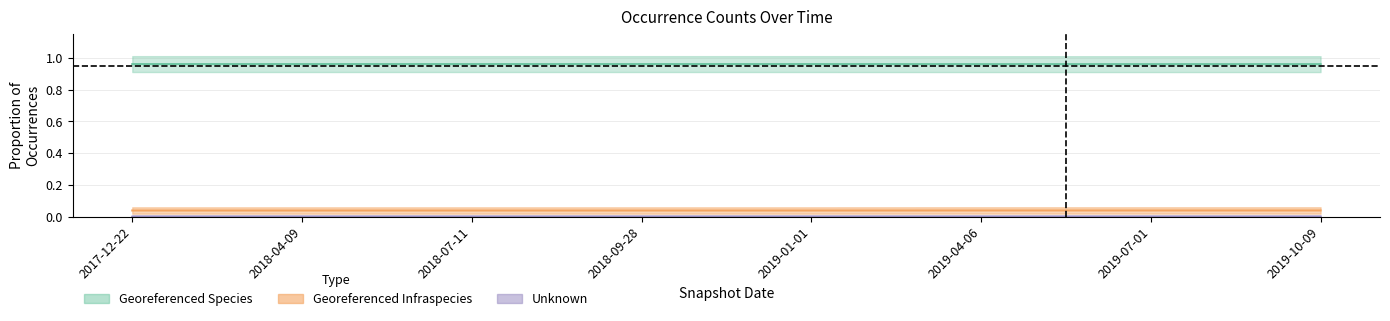

True or false: Georeferenced_Species has more than 0 points higher than both neighbors.

False